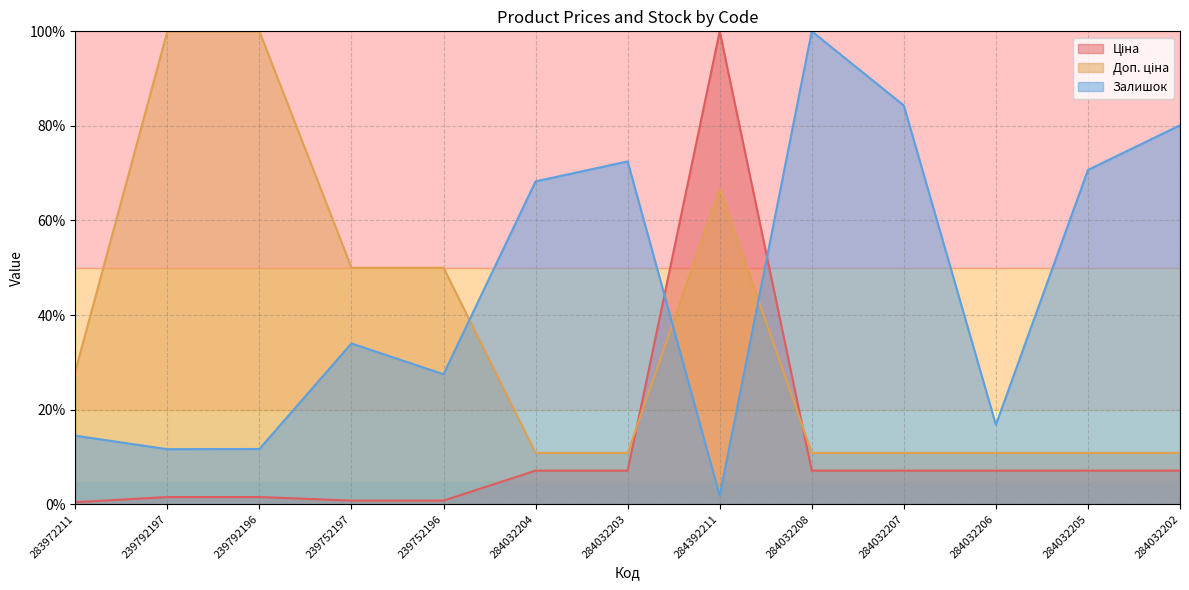

What is the sum of all Доп. ціна values?

470.5